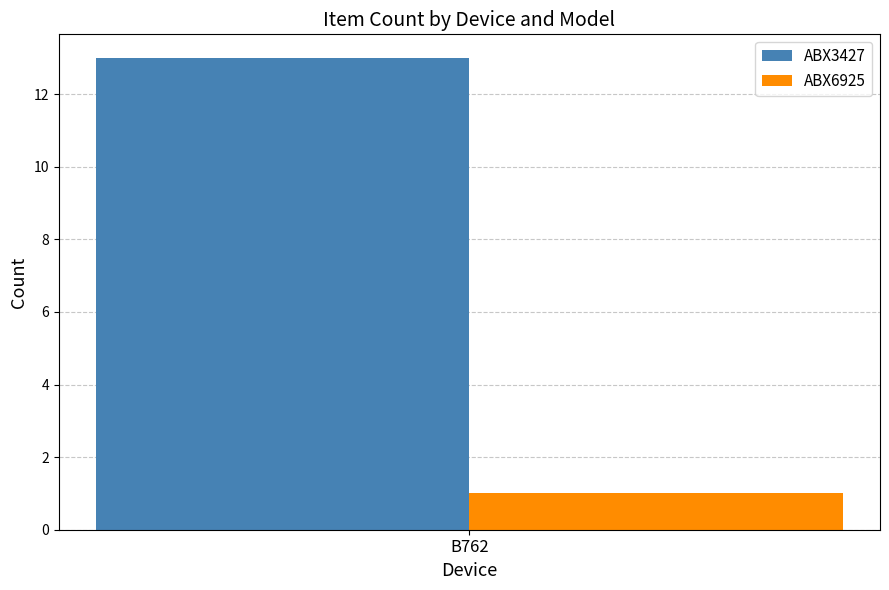

Is it true that ABX3427 equals 19 at B762?

False